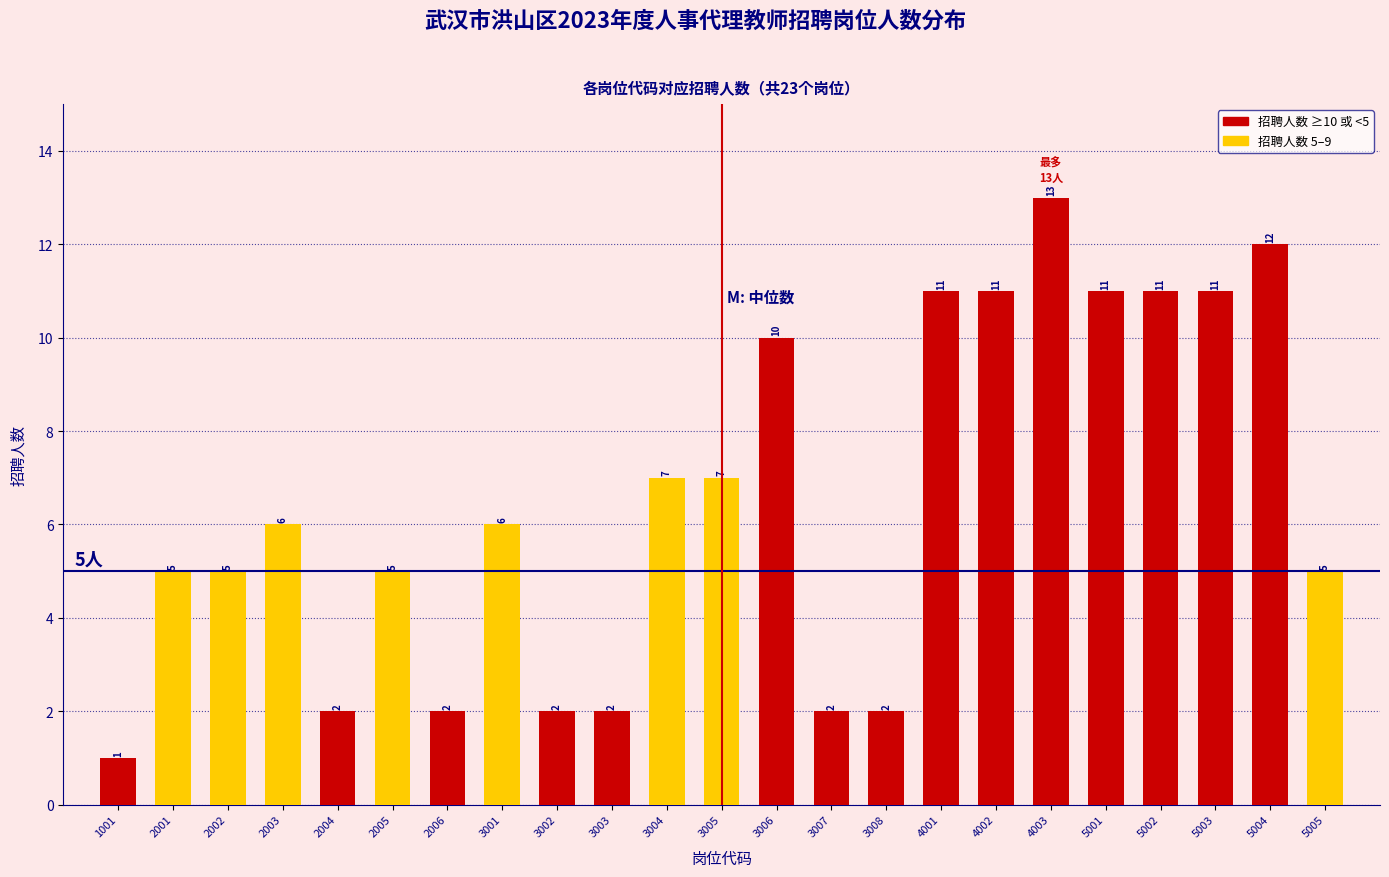

Reading left to right, list all the values displayed in this chart.

1001=1	2001=5	2002=5	2003=6	2004=2	2005=5	2006=2	3001=6	3002=2	3003=2	3004=7	3005=7	3006=10	3007=2	3008=2	4001=11	4002=11	4003=13	5001=11	5002=11	5003=11	5004=12	5005=5